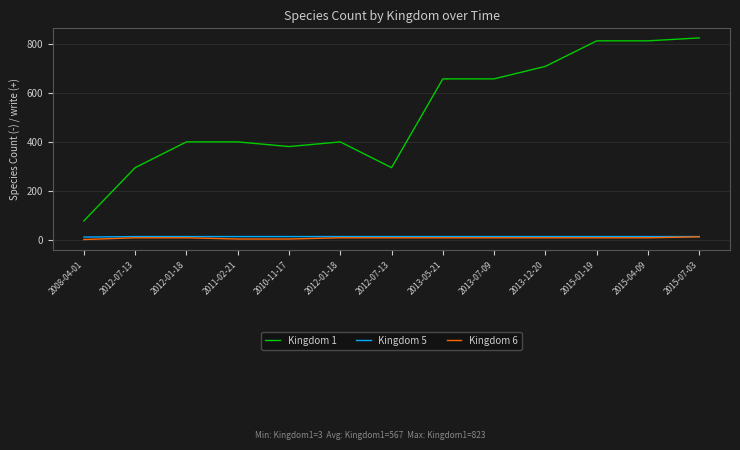

What are all the series names shown in the legend?

Kingdom 1, Kingdom 5, Kingdom 6